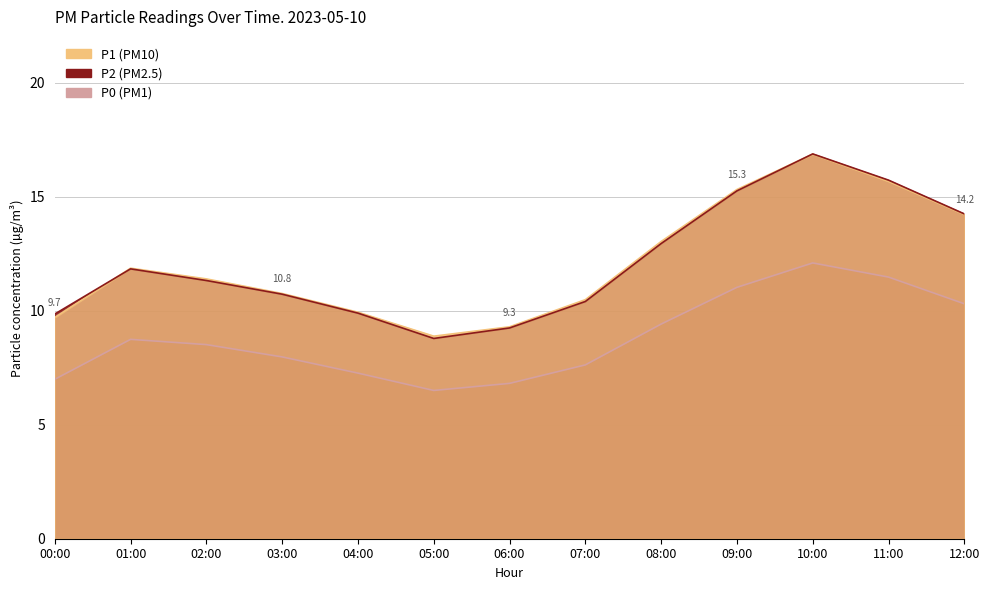

True or false: P2 has more than 1 interior local peaks.

True